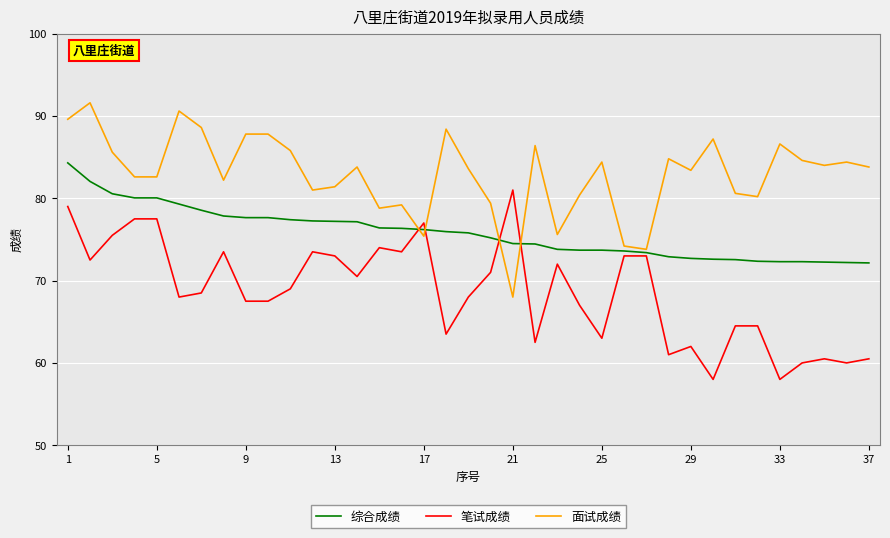

What is the greatest value displayed?

91.6